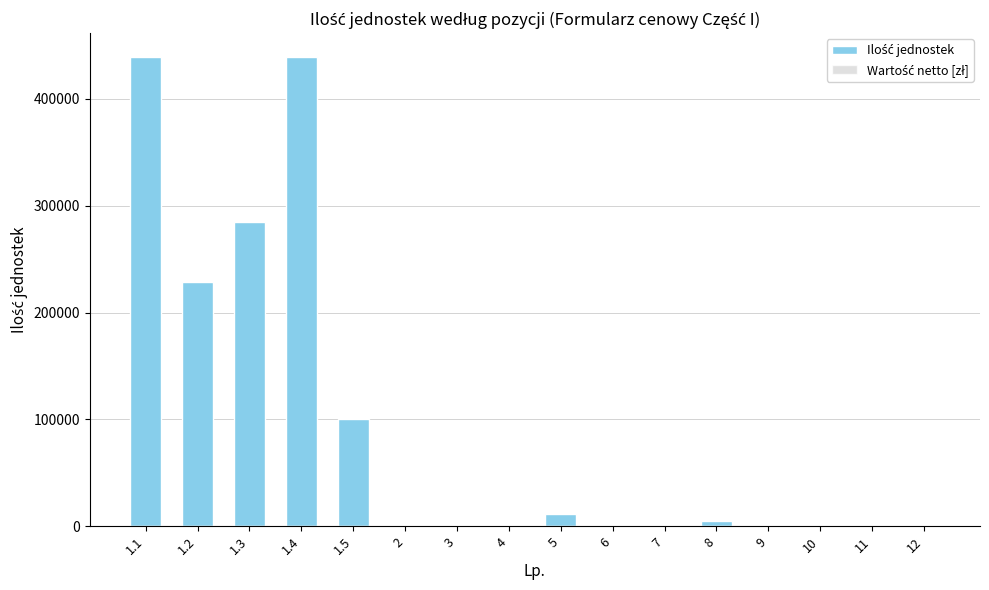

Are the bars grouped side by side (vs. stacked)?

No